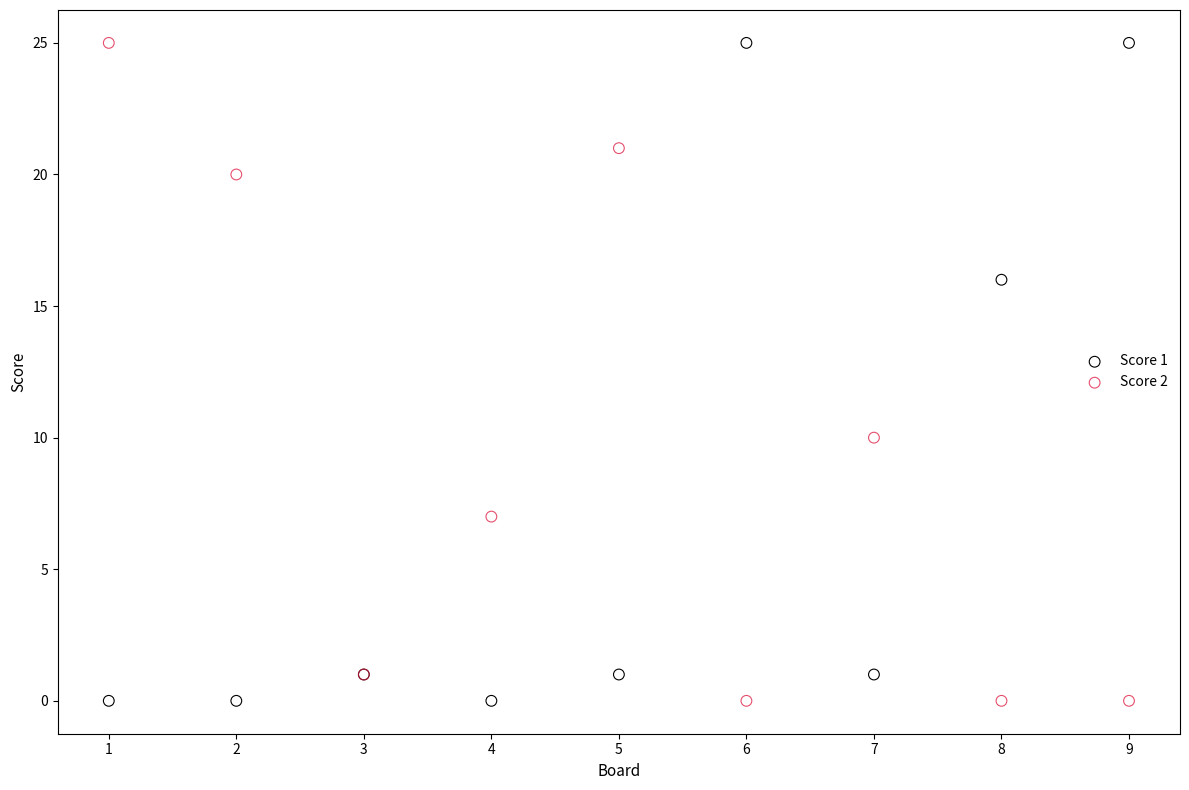

What is the X range (max minus min) for the scatter plot?

8